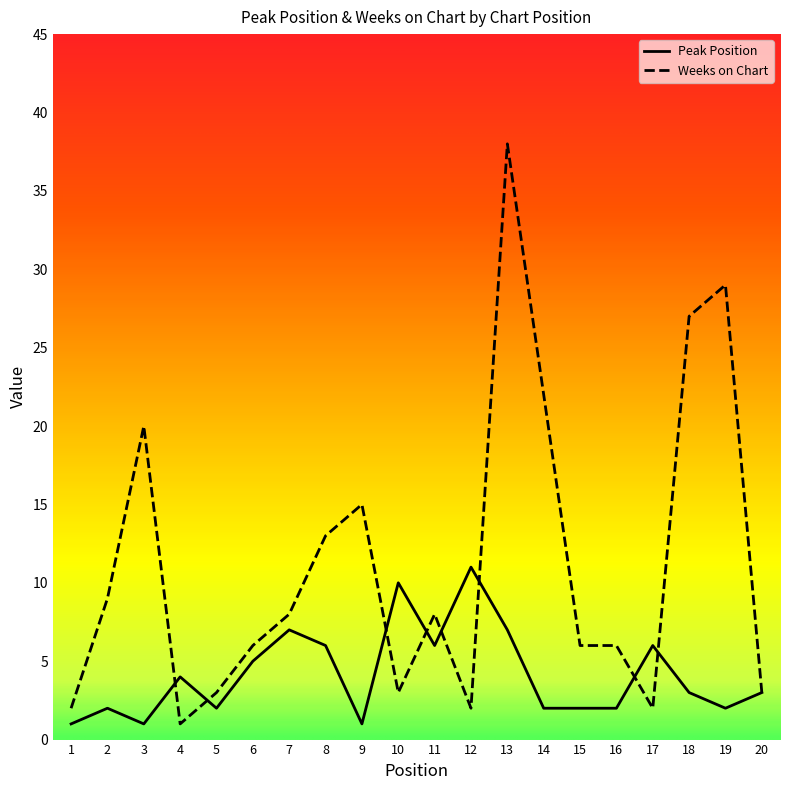

Which series changed the most between 12 and 19?

Weeks on Chart